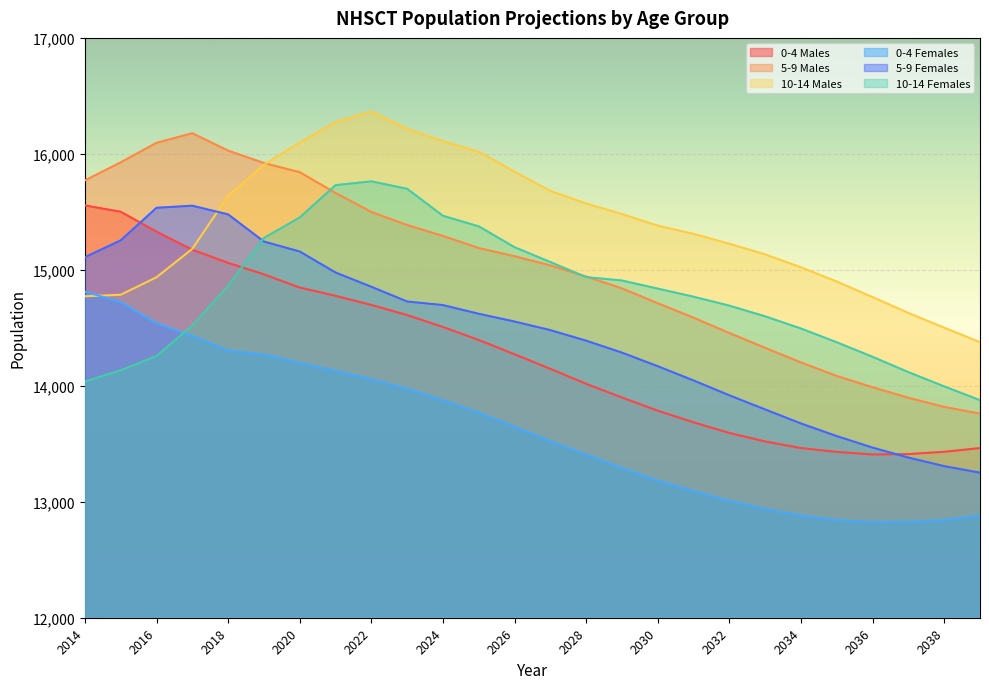

Reading left to right, transcribe all the data shown in this chart.

0-4 Males: 15555	15501	15329	15173	15060	14961	14847	14776	14697	14610	14507	14395	14272	14146	14017	13899	13785	13685	13593	13520	13463	13430	13408	13411	13431	13463
5-9 Males: 15771	15927	16095	16178	16028	15921	15842	15663	15499	15386	15292	15188	15117	15038	14942	14840	14712	14587	14455	14327	14201	14085	13987	13897	13818	13760
10-14 Males: 14772	14785	14936	15181	15637	15906	16098	16274	16365	16216	16109	16018	15846	15680	15572	15481	15381	15310	15225	15133	15022	14899	14765	14628	14501	14376
0-4 Females: 14812	14722	14541	14429	14303	14271	14195	14129	14056	13973	13875	13767	13646	13522	13406	13289	13183	13091	13007	12936	12881	12841	12824	12826	12843	12879
5-9 Females: 15109	15254	15535	15553	15478	15244	15158	14977	14854	14727	14696	14621	14554	14480	14389	14286	14169	14046	13918	13796	13675	13566	13467	13381	13307	13251
10-14 Females: 14037	14134	14257	14520	14862	15275	15451	15730	15763	15699	15466	15375	15195	15067	14937	14908	14838	14768	14691	14599	14494	14375	14250	14118	13995	13876